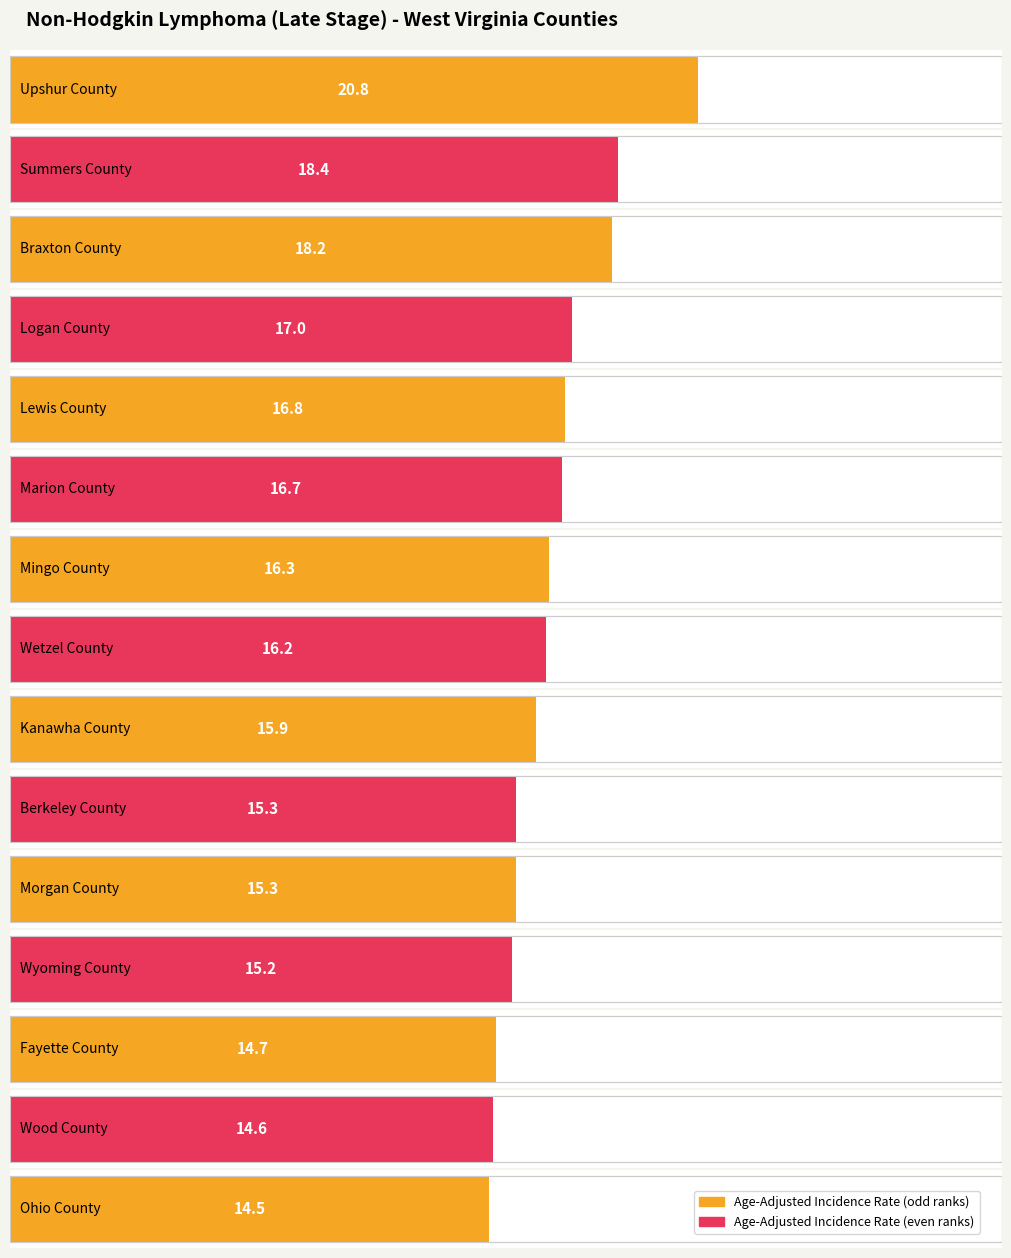

What is the minimum value shown in the chart?

14.5